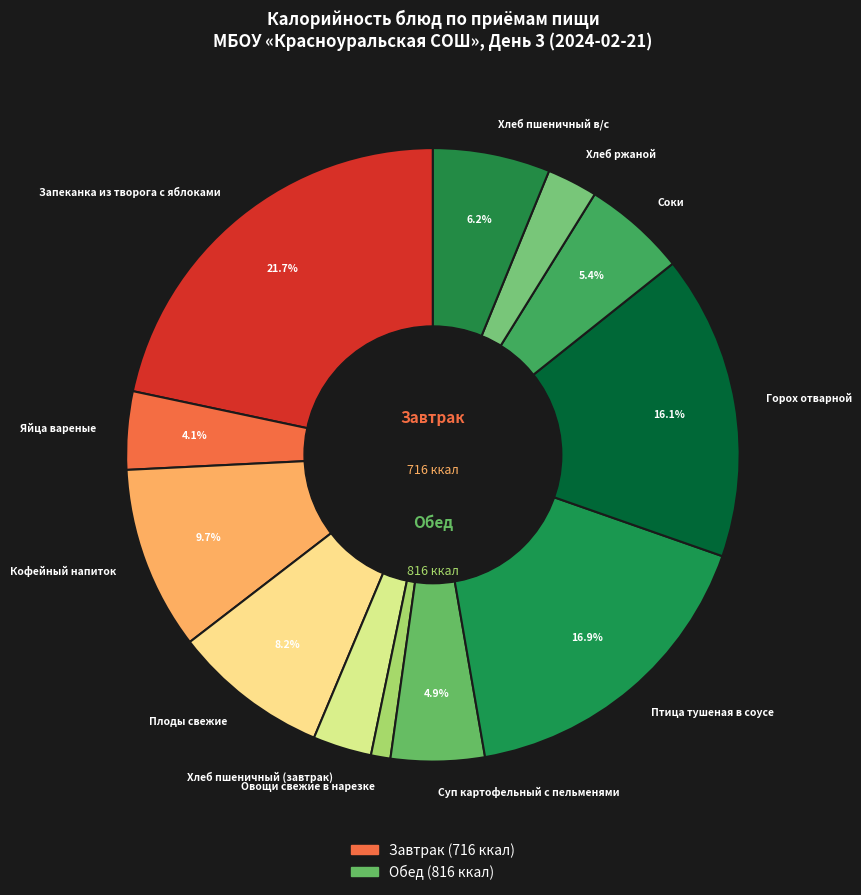

Does any single category account for the majority?

No